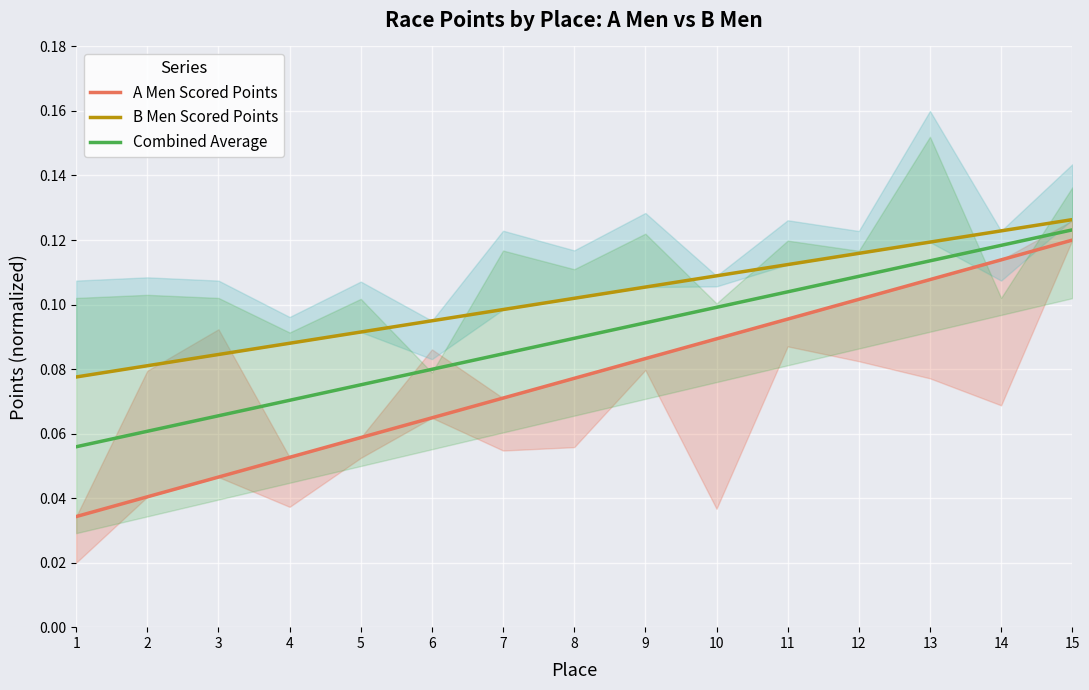

True or false: B Men Scored Points has a value of 0.1 at 15.

True